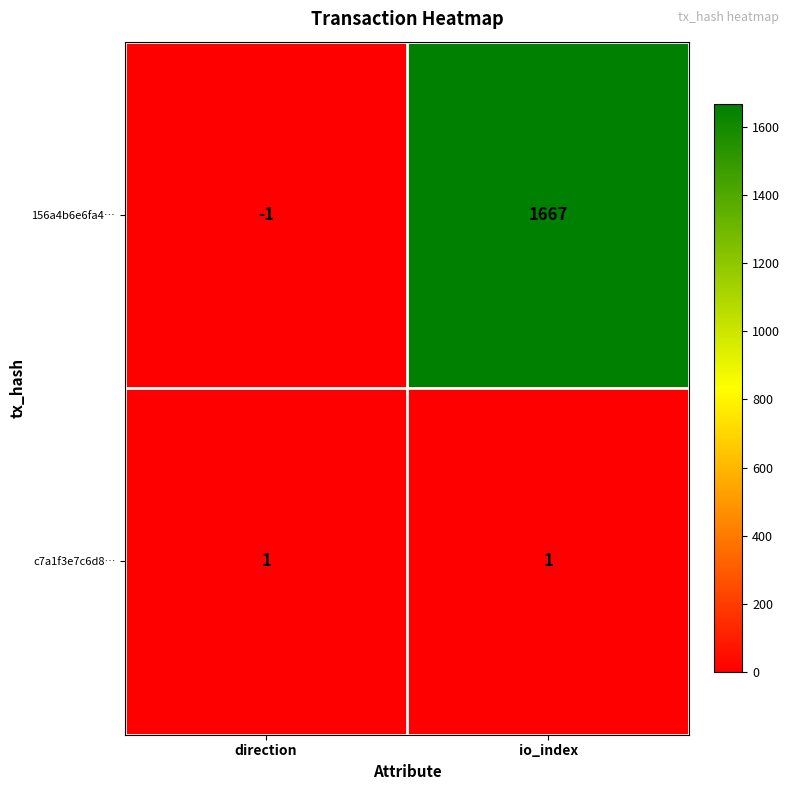

Which label corresponds to the smallest value in the chart?

direction